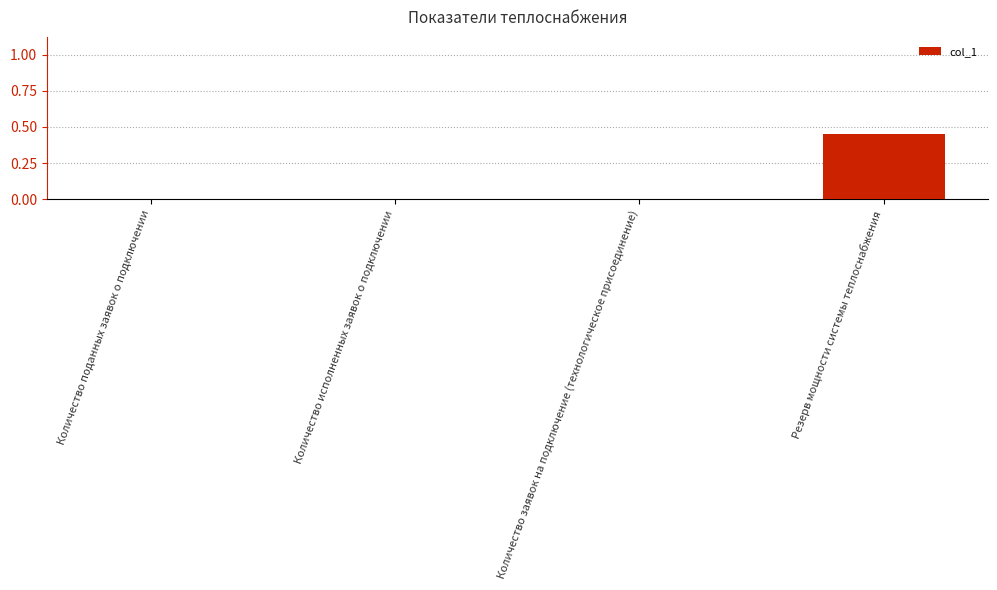

What is the change in value from Количество исполненных заявок о подключении to Резерв мощности системы теплоснабжения?

+0.4